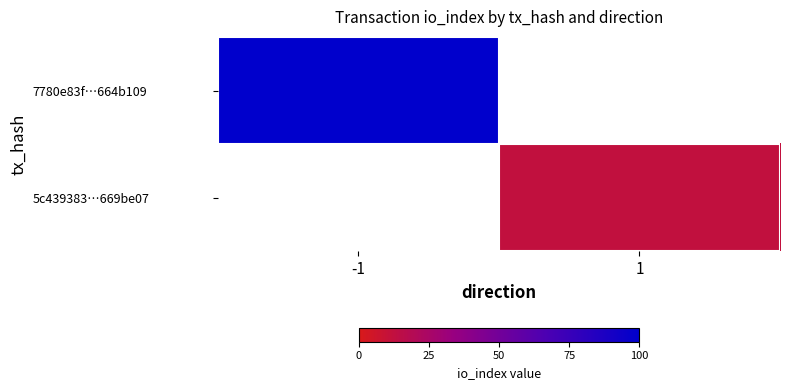

At how many categories does at least one series exceed 35?

1